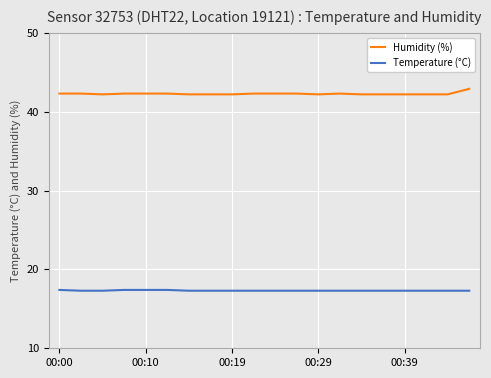

Which series has the largest total across all categories?

Humidity (%)